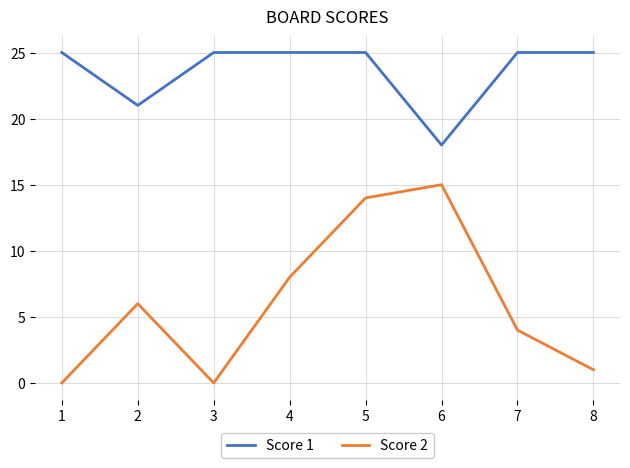

True or false: Score 2 and Score 1 cross at least once.

False